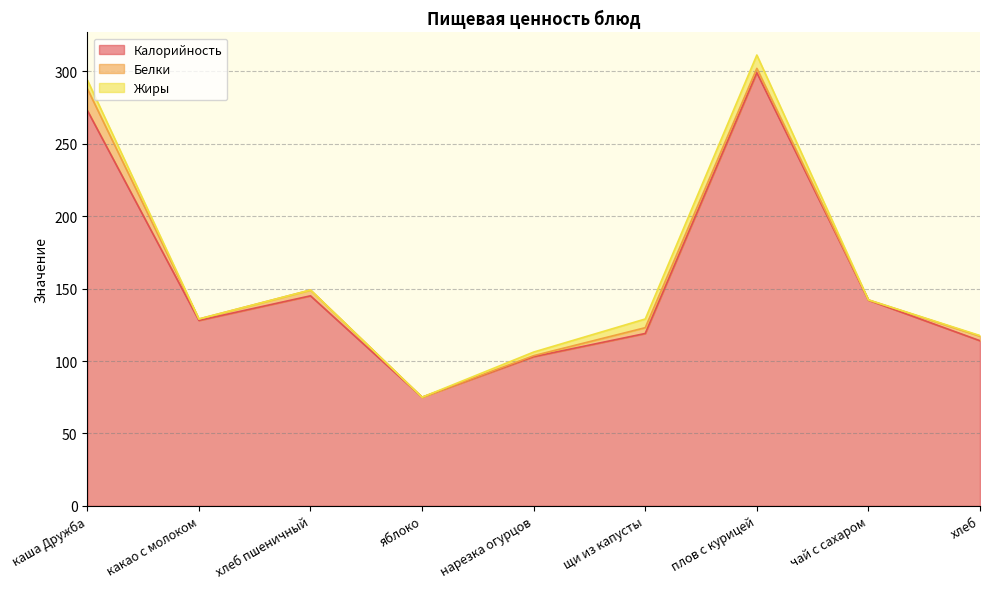

Which series changed the most between какао с молоком and щи из капусты?

Калорийность